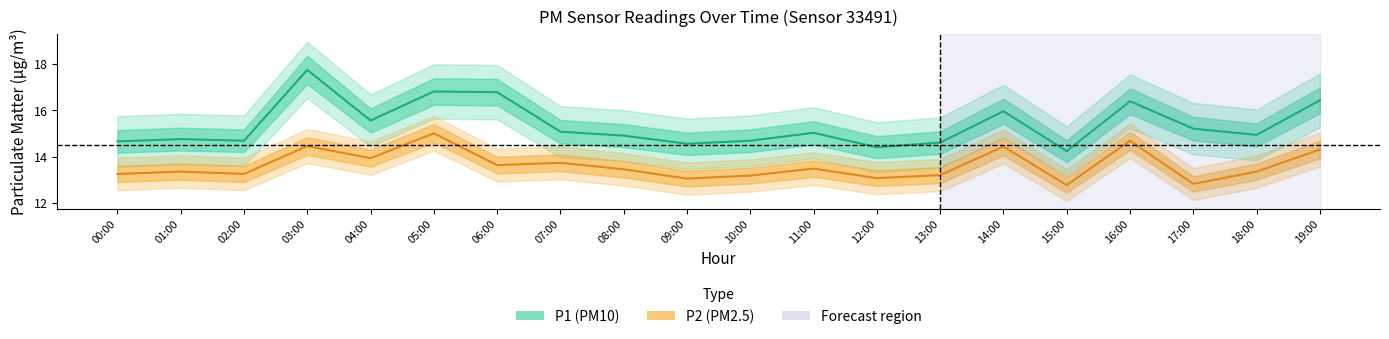

Which series changed the most between 13:00 and 14:00?

P1